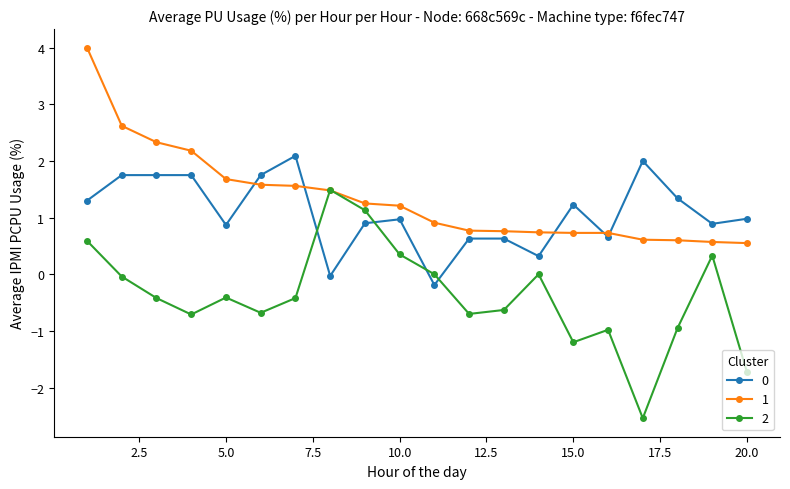

What is the minimum value for 1?

0.6